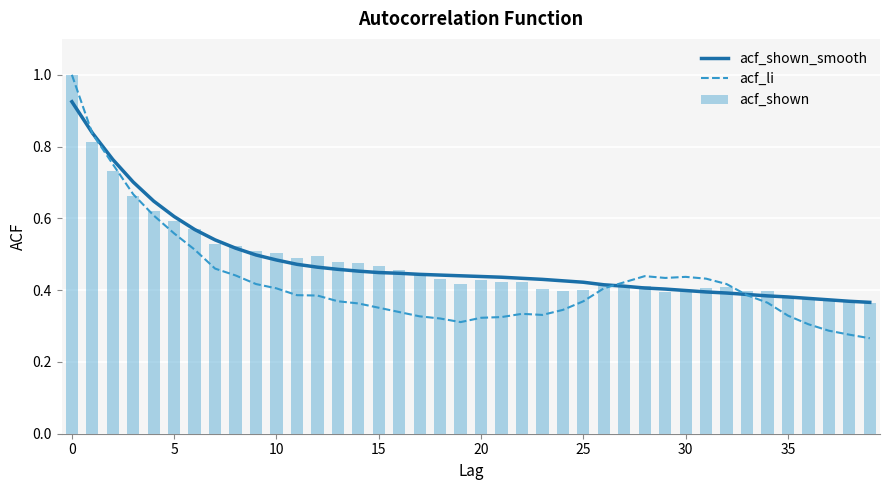

What is the sum of all acf_shown values?

19.2